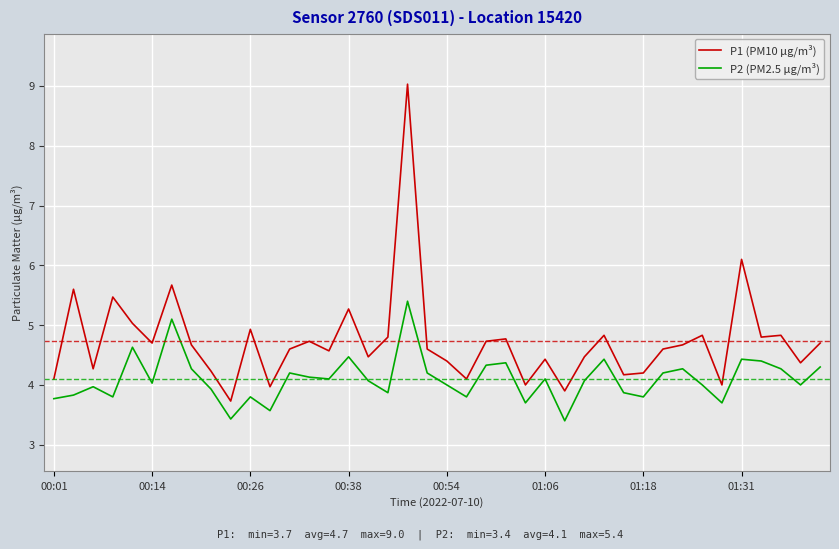

What is the smallest value displayed?

3.4